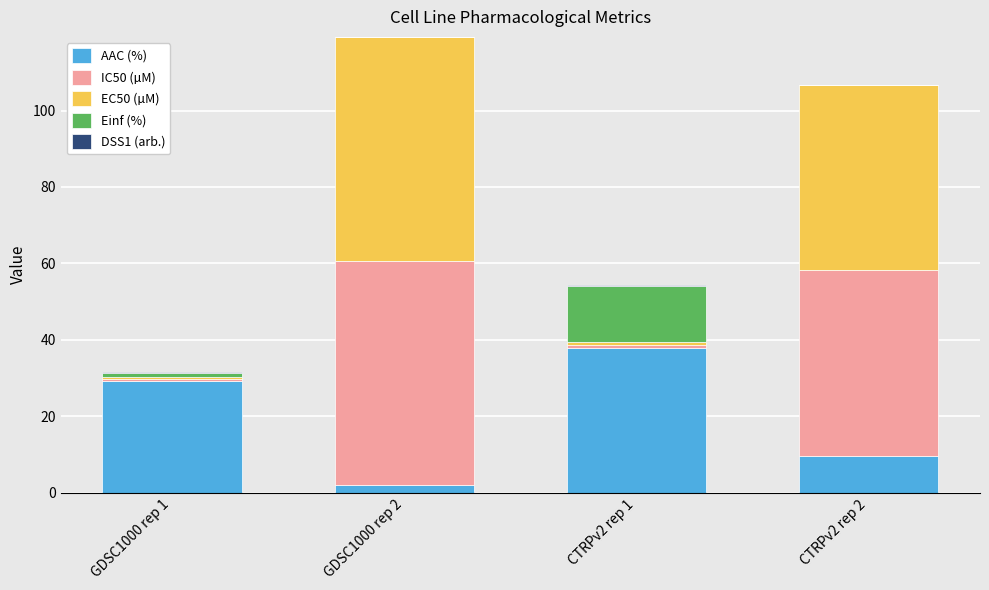

At which category is the sum across all series the highest?

GDSC1000 rep 2